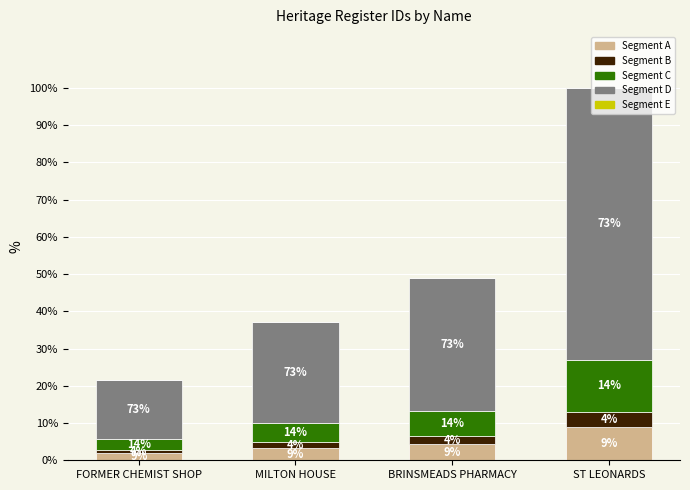

Read the Segment C value at BRINSMEADS PHARMACY, to the nearest 50.

150